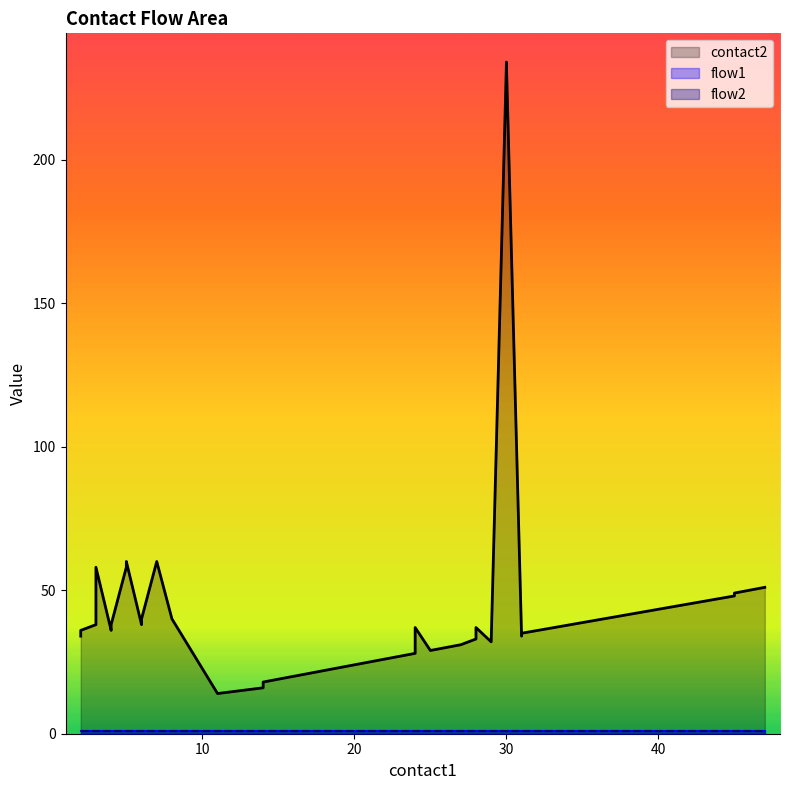

What are all the series names shown in the legend?

contact2, flow1, flow2